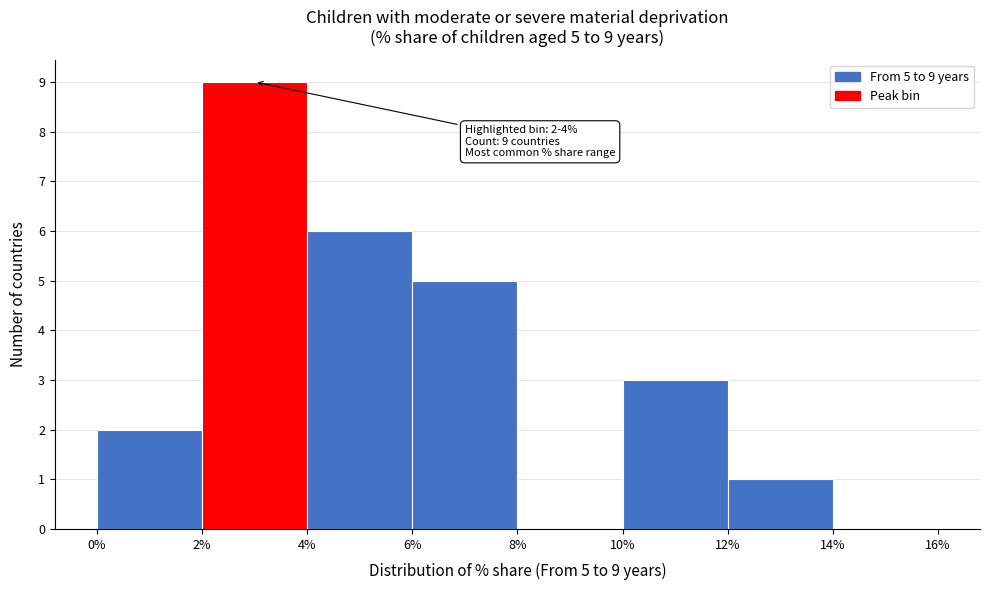

Which range on the x-axis has the tallest bar?

2% to 4%